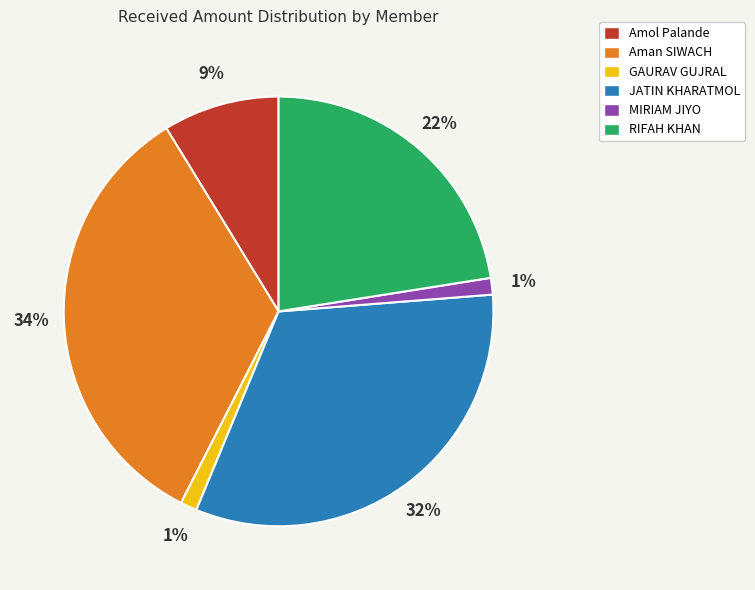

Does Aman SIWACH represent more than half of the total?

No